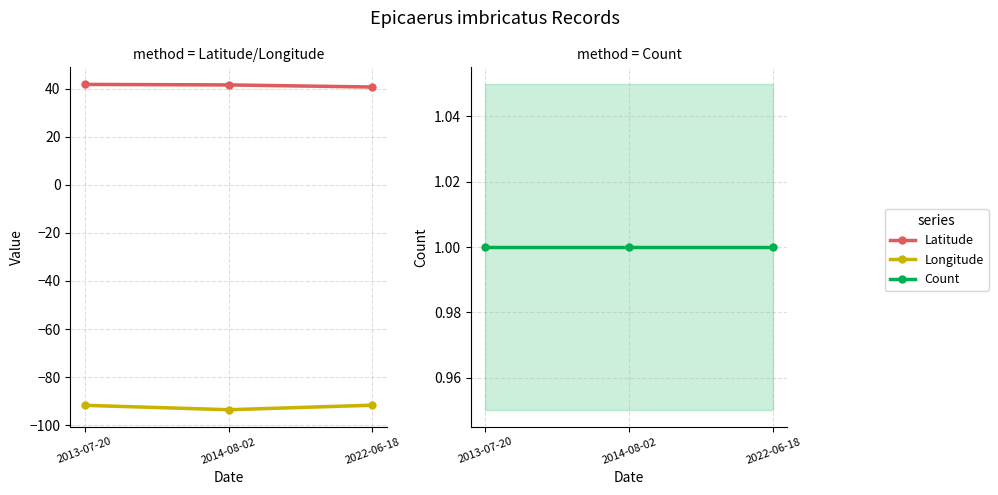

At how many categories does at least one series exceed 27?

3